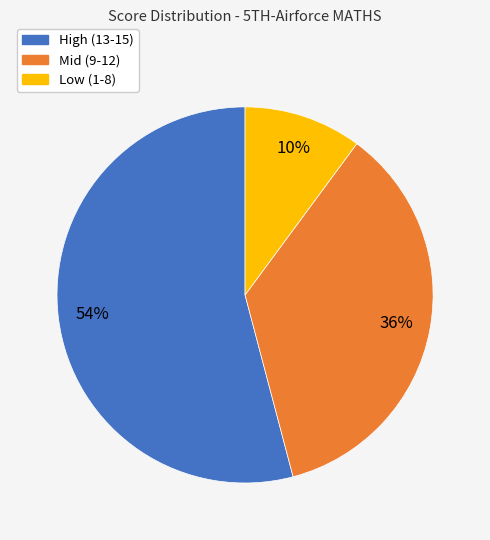

Count the number of slices in the pie.

3